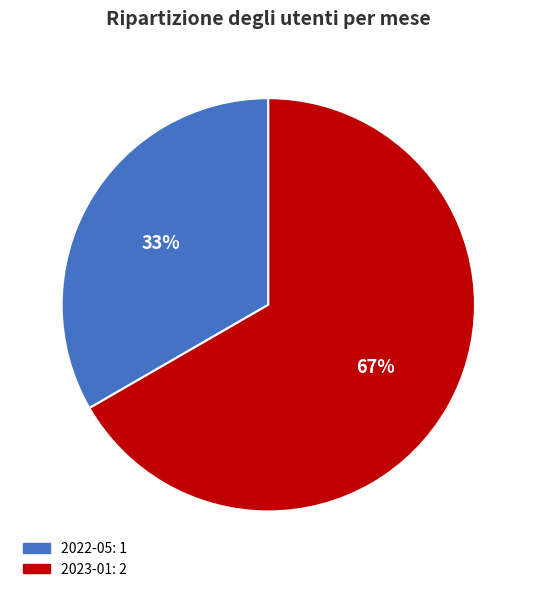

How many segments does this pie chart have?

2